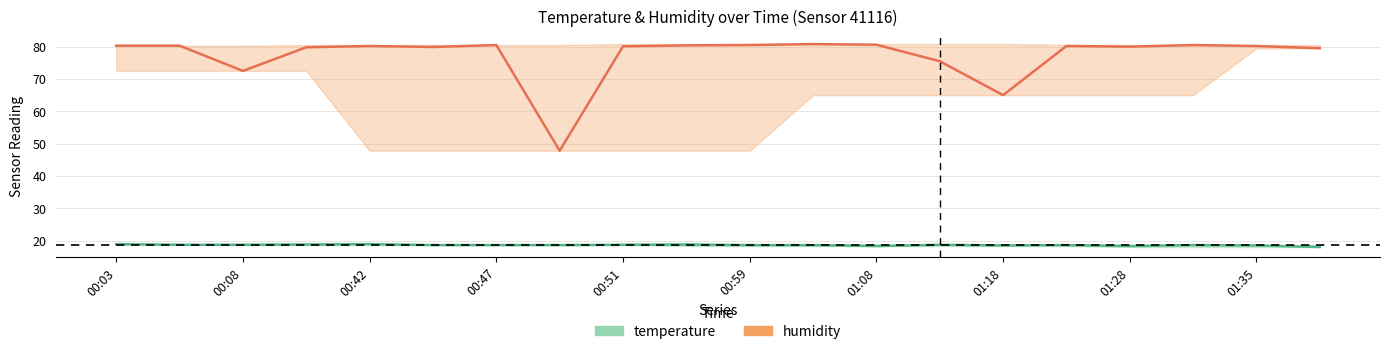

What is the average value of the temperature series?

18.6